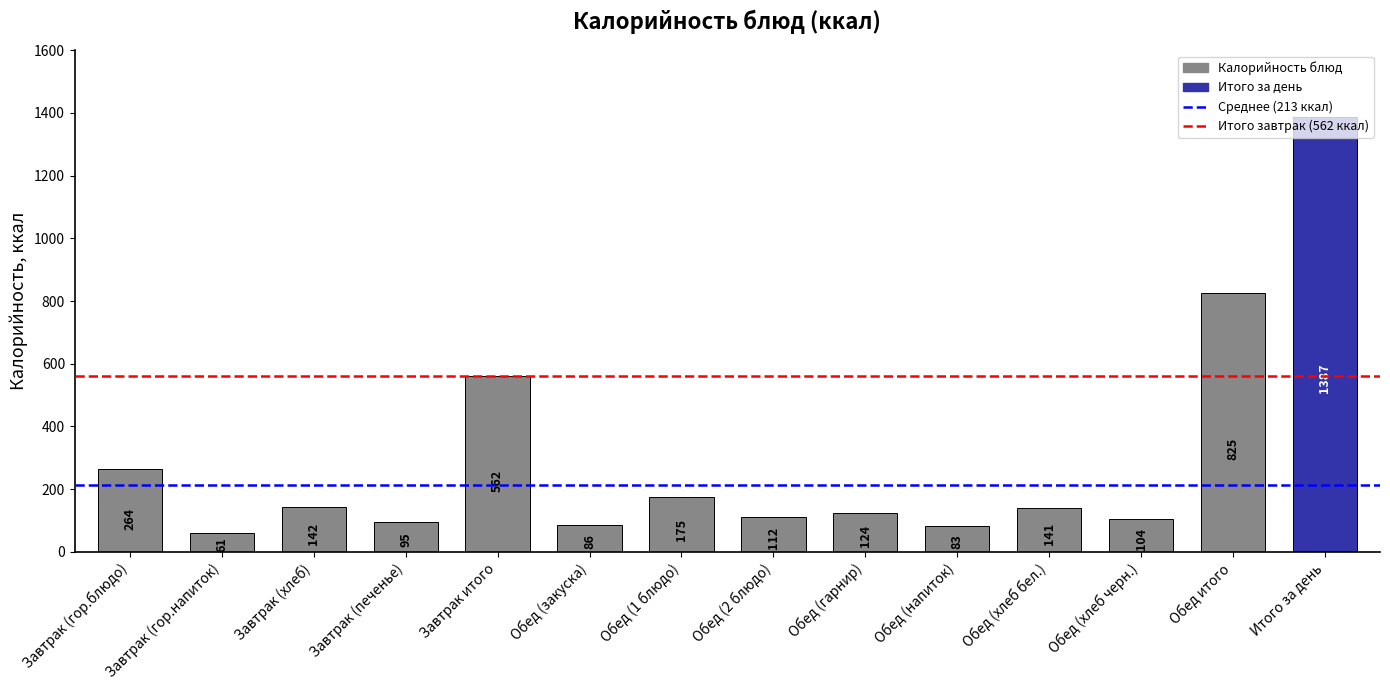

The chart shows a value of 156.1 at Завтрак (гор.блюдо). True or false?

False